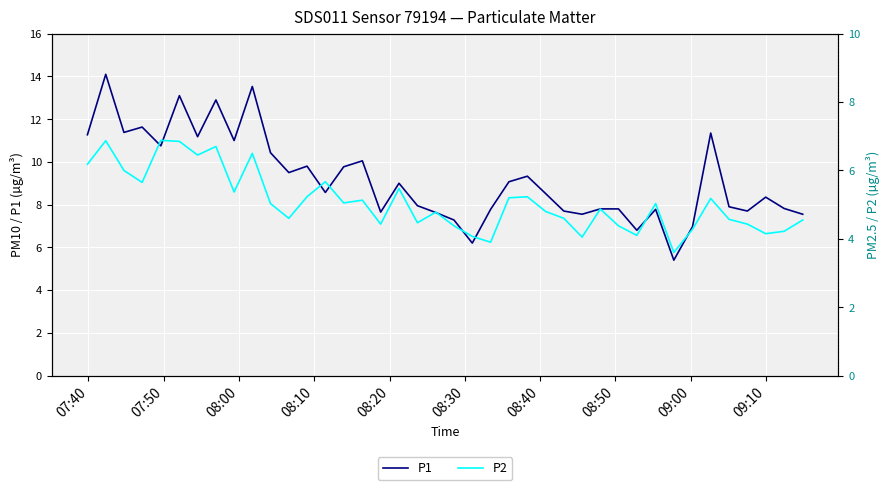

What is the minimum value for P1?

5.4